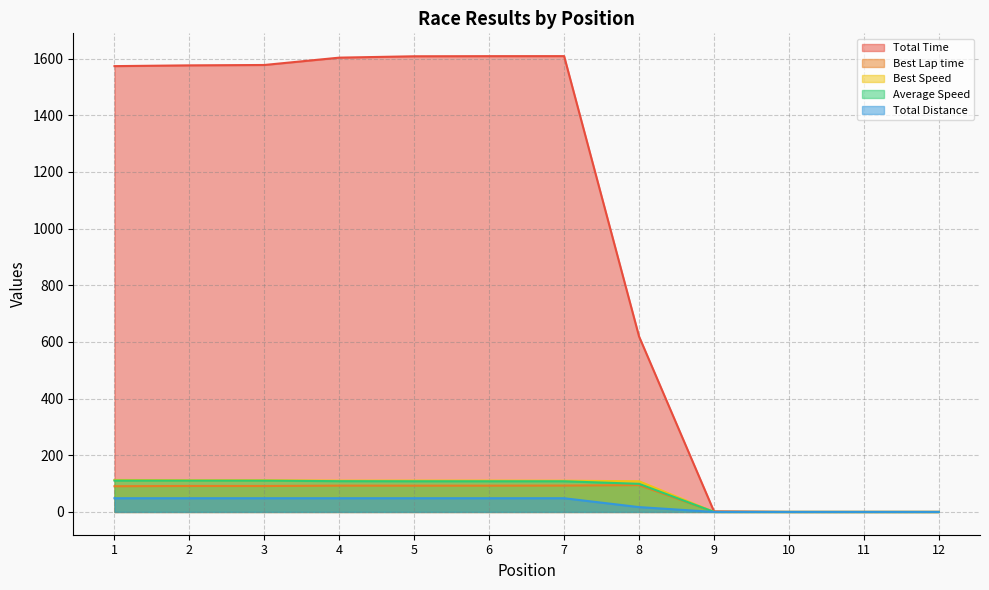

What are all the series names shown in the legend?

Total Time, Best Lap time, Best Speed, Average Speed, Total Distance